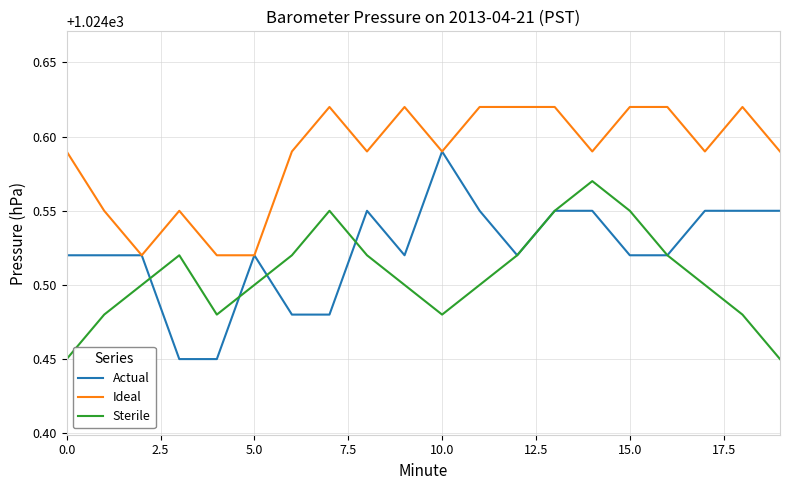

How many lines are shown in the chart?

3